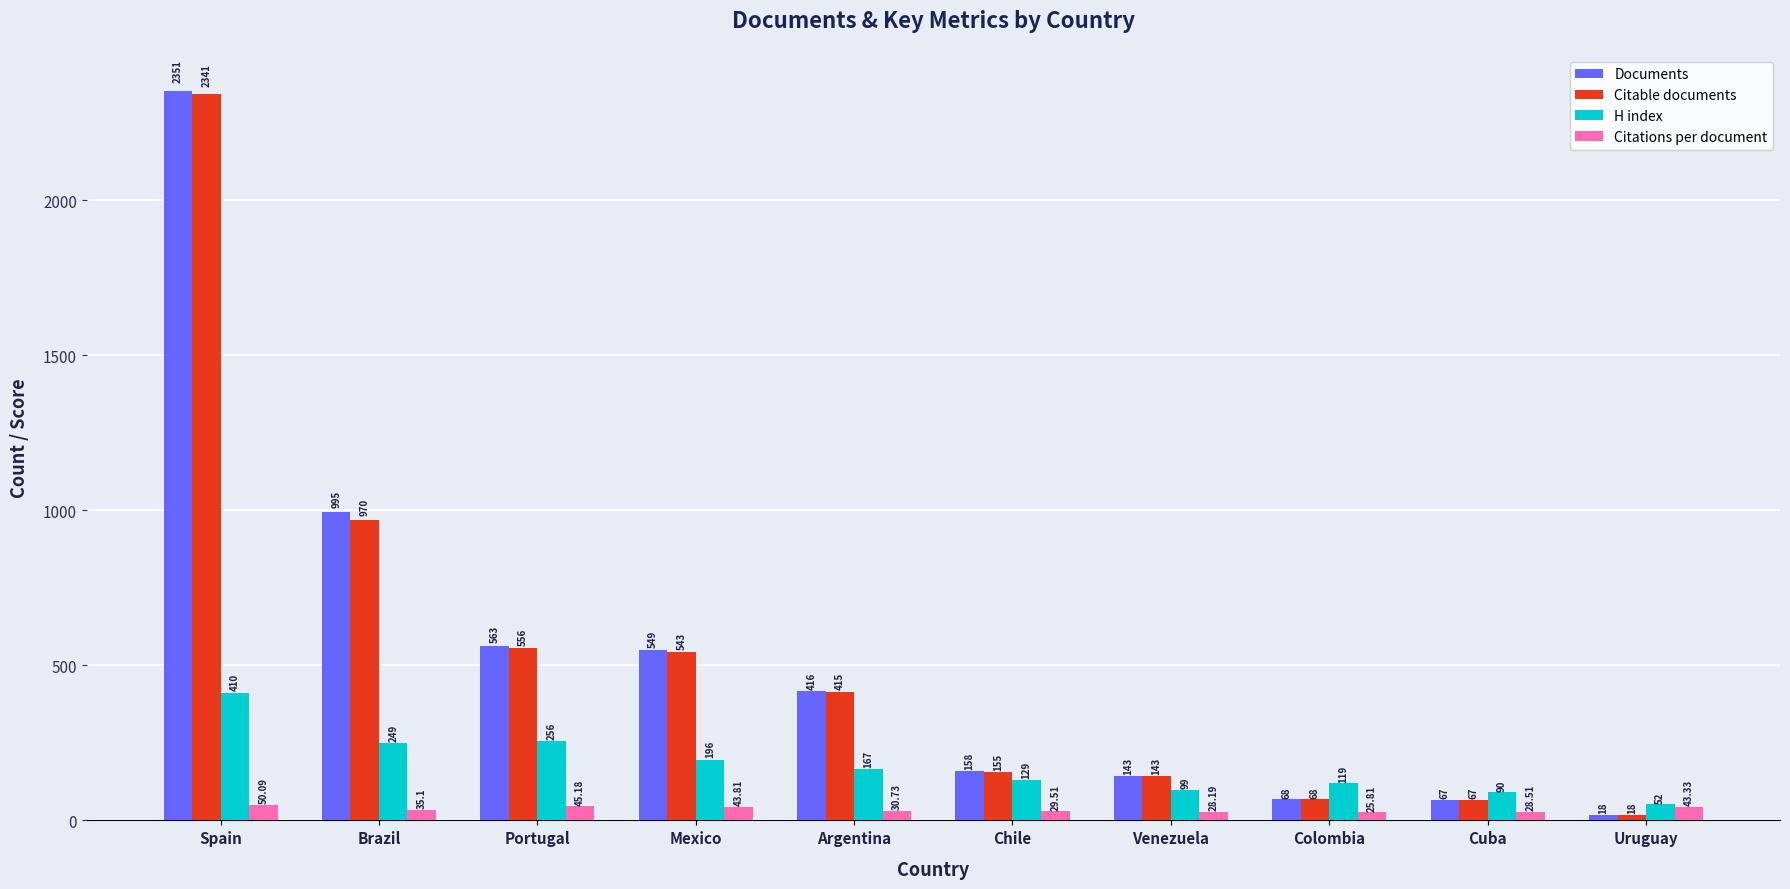

List the labels in order of H index value, smallest first.

Uruguay, Cuba, Venezuela, Colombia, Chile, Argentina, Mexico, Brazil, Portugal, Spain